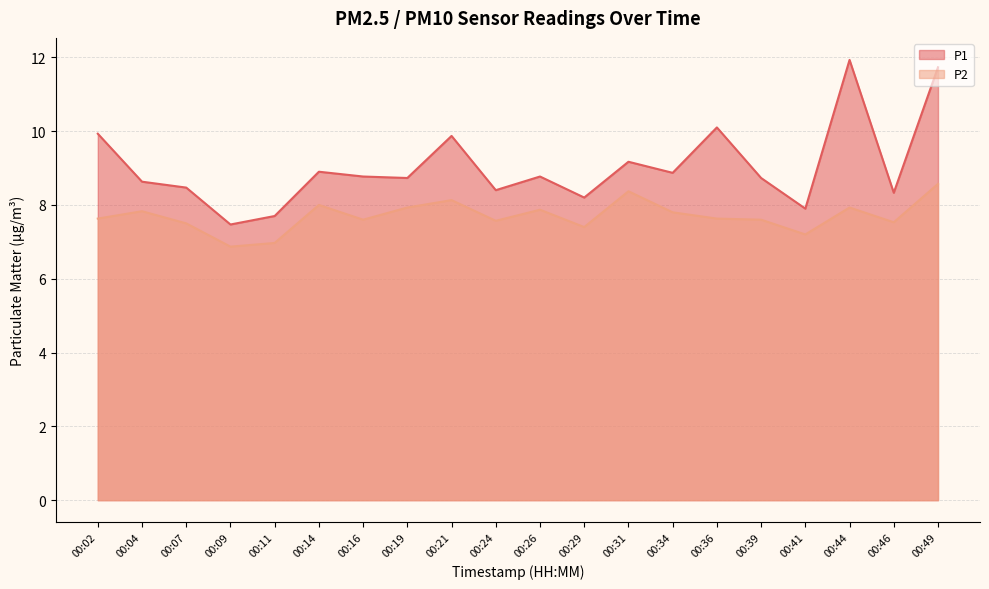

What is the minimum value shown in the chart?

6.9